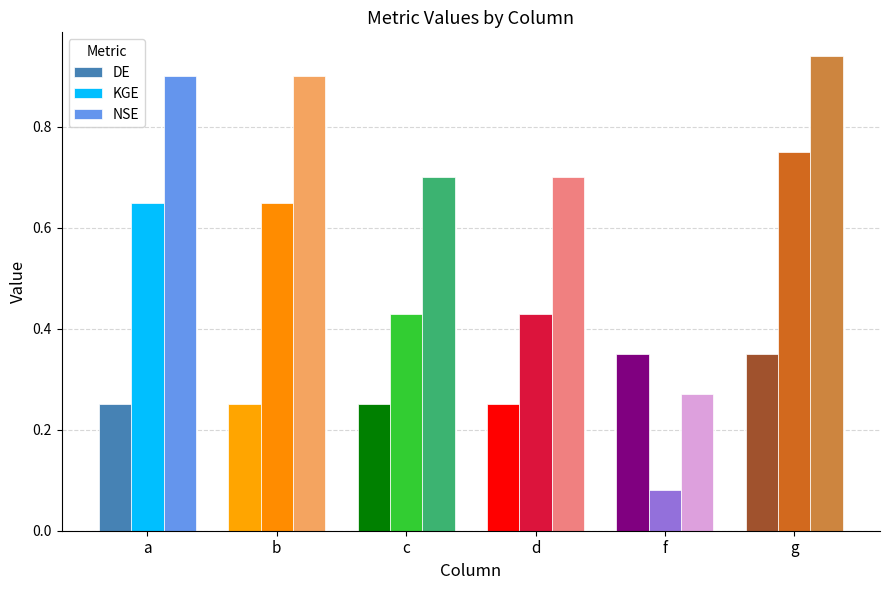

Between a and f, which series saw the biggest shift?

NSE